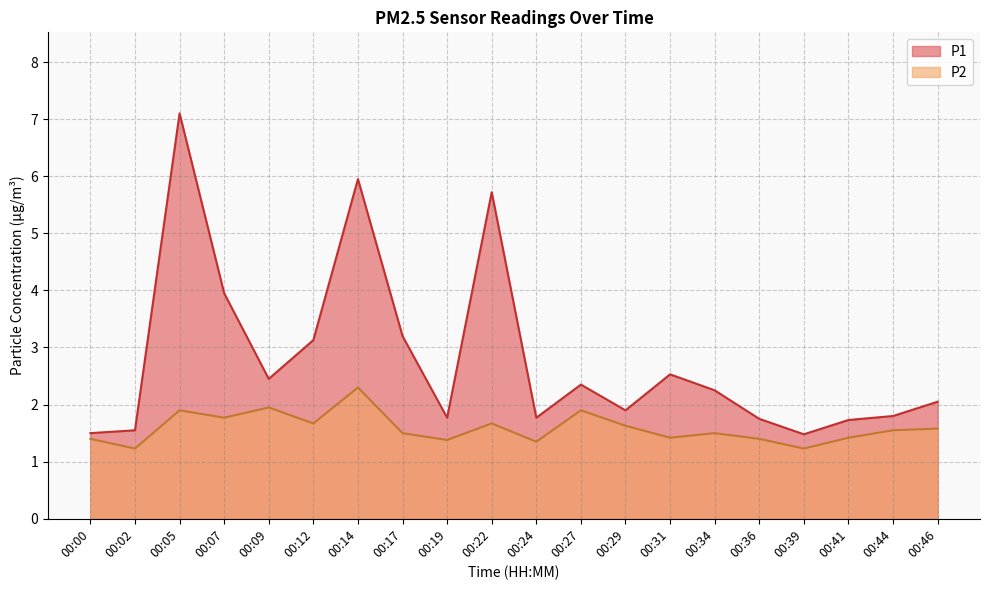

Which has a higher value, 00:34 or 00:19?

00:34